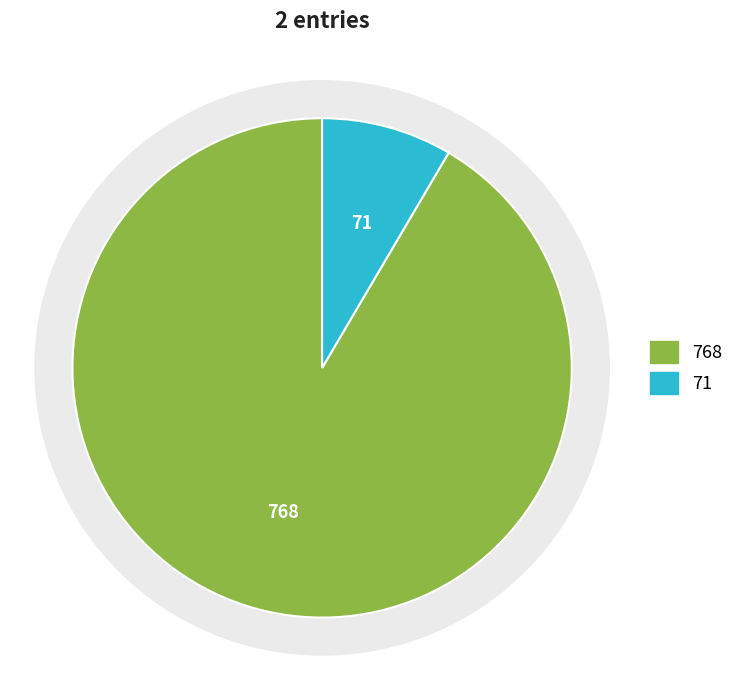

To the nearest percent, what percentage of the pie is 2?

8%